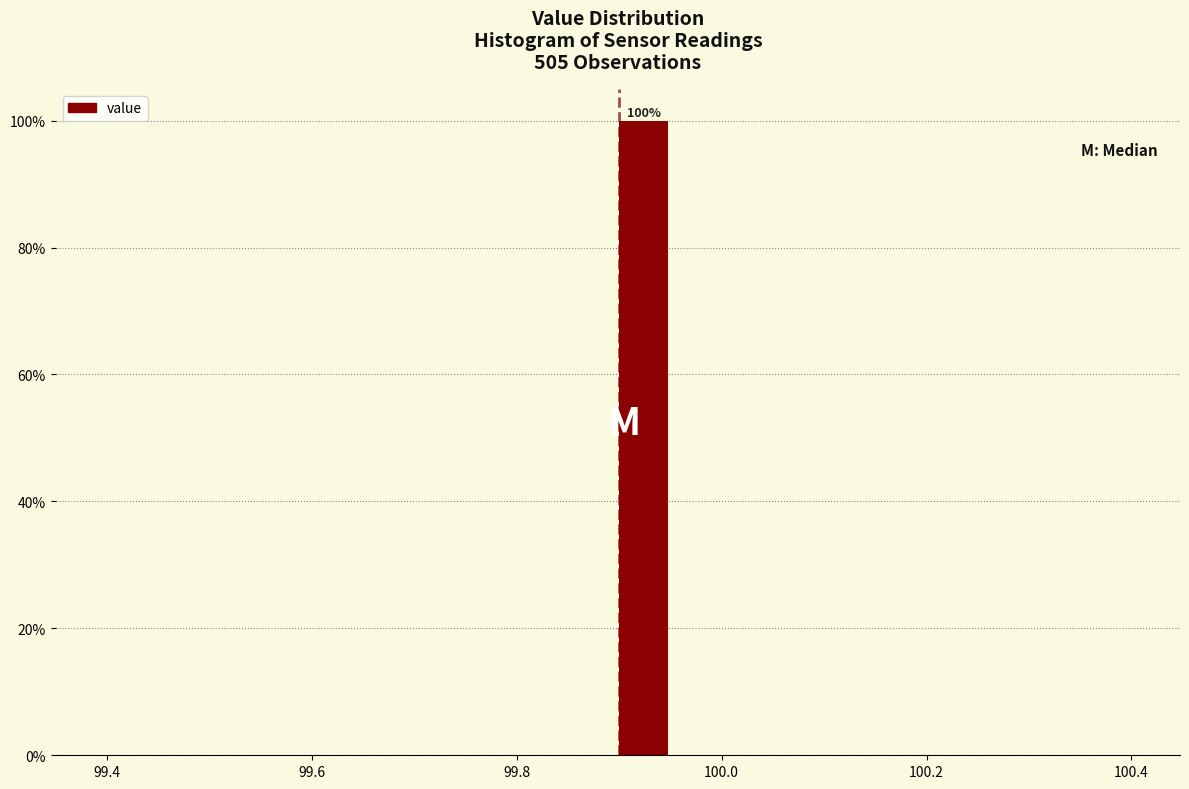

Read against the x-axis, roughly where is the centre of the tallest bar?

99.92